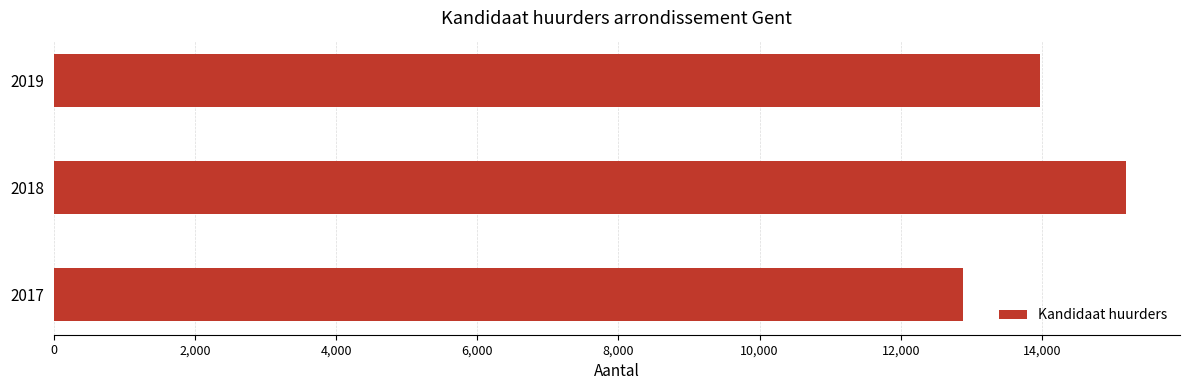

Reading bottom to top, transcribe all the data shown in this chart.

12876	15195	13977